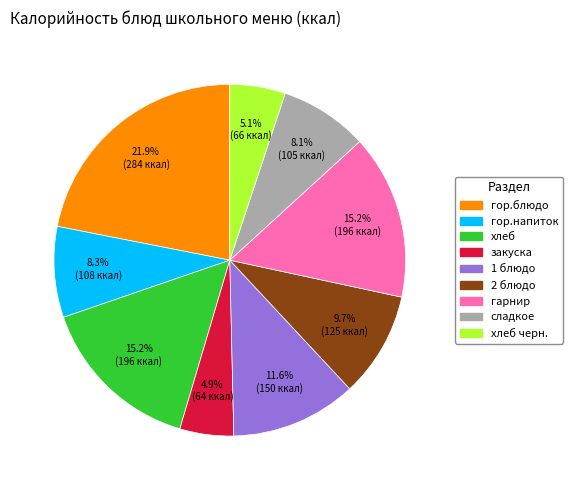

To the nearest percent, what is the average slice percentage?

11%